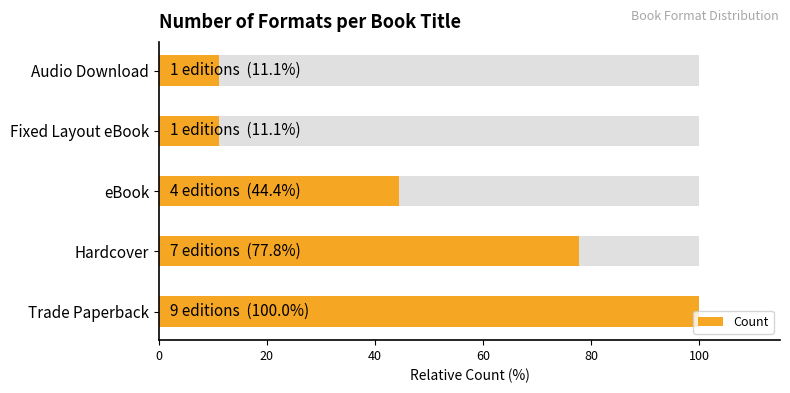

How many distinct data groups are displayed?

1